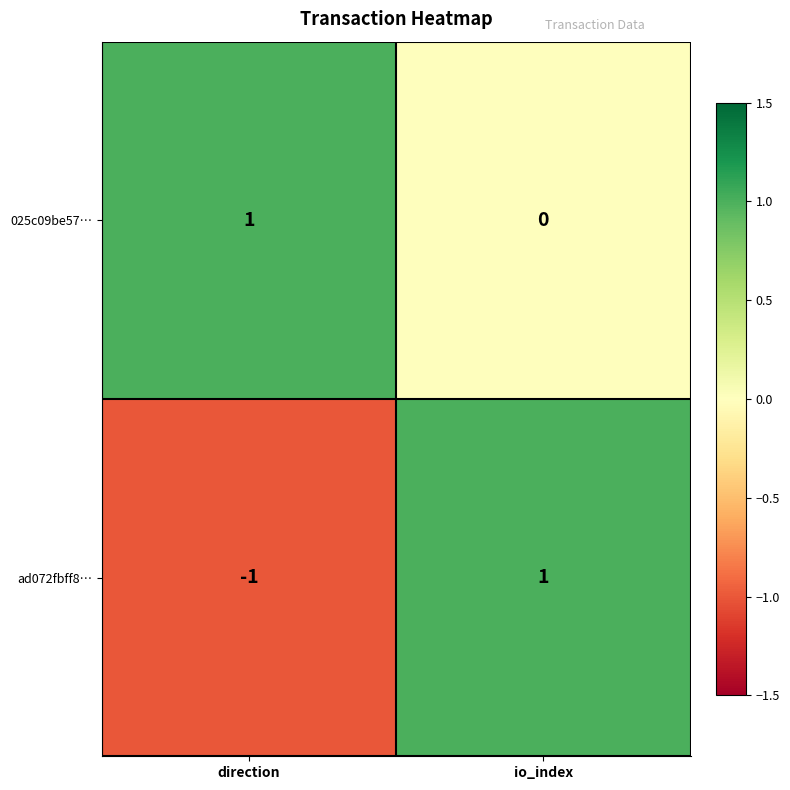

The ad072fbff8… series shows 1 at io_index. True or false?

True